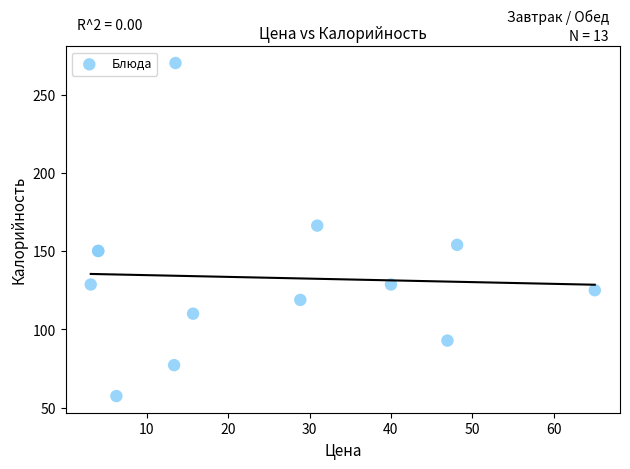

What Y value in the scatter plot is closest to 163?

166.3